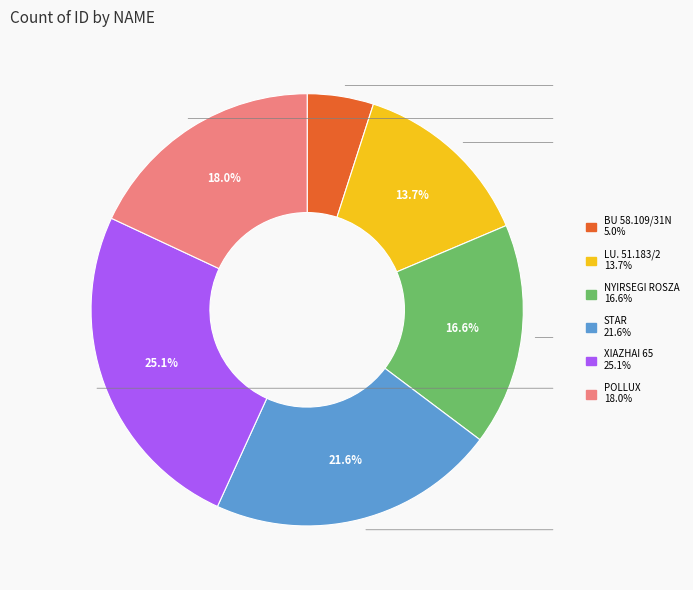

To the nearest percent, what is the difference between the STAR and POLLUX slice percentages?

4%